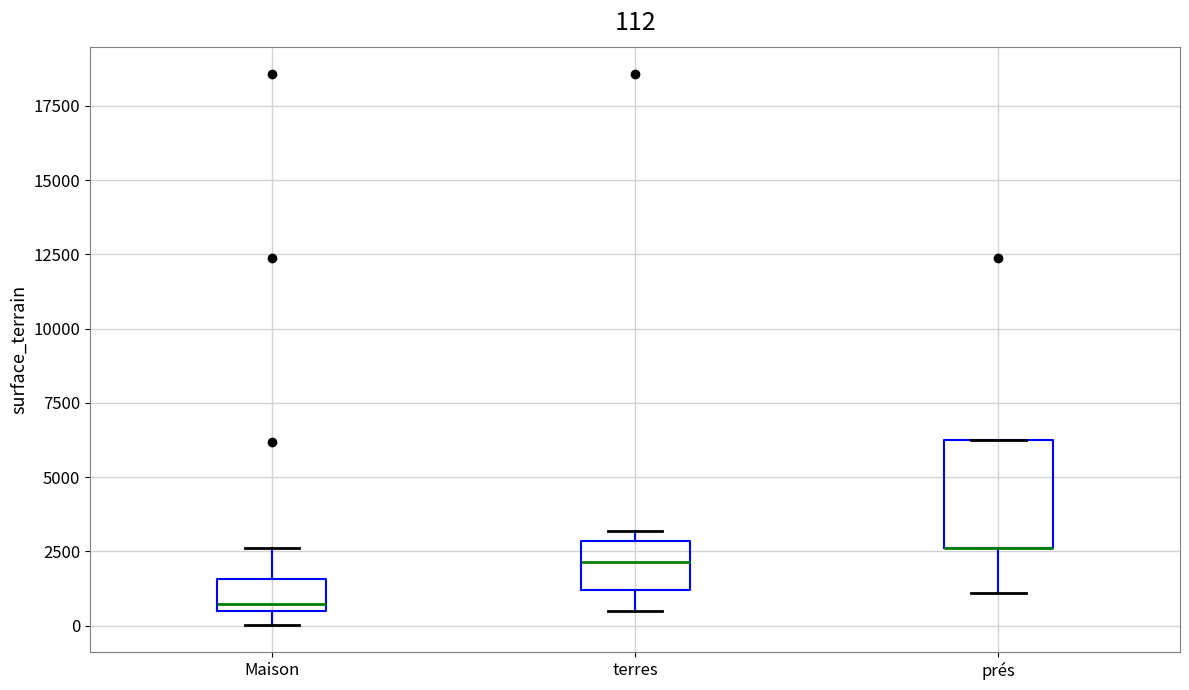

Which box is the tallest, from its lower edge to its upper edge?

prés